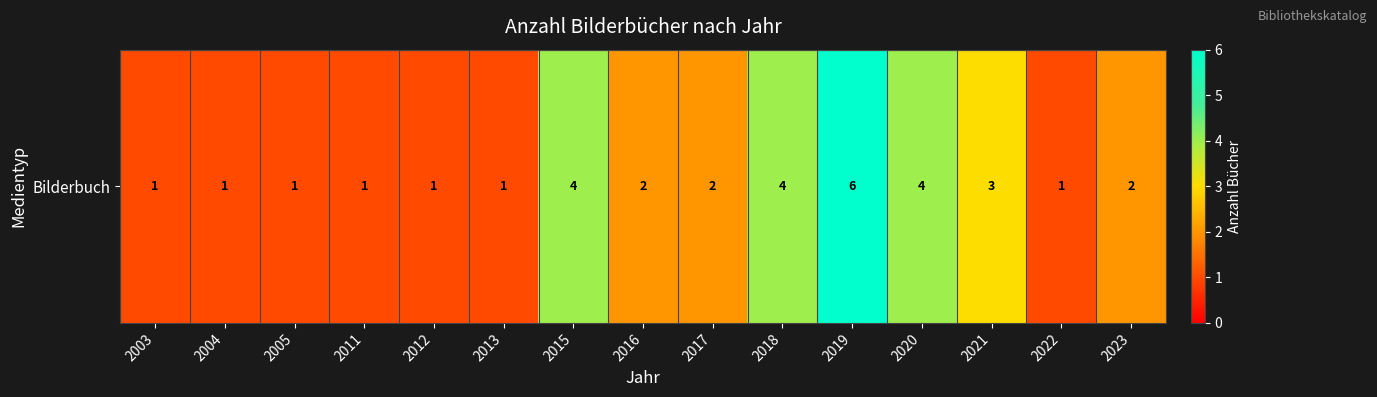

Count the number of values greater than 2.

5